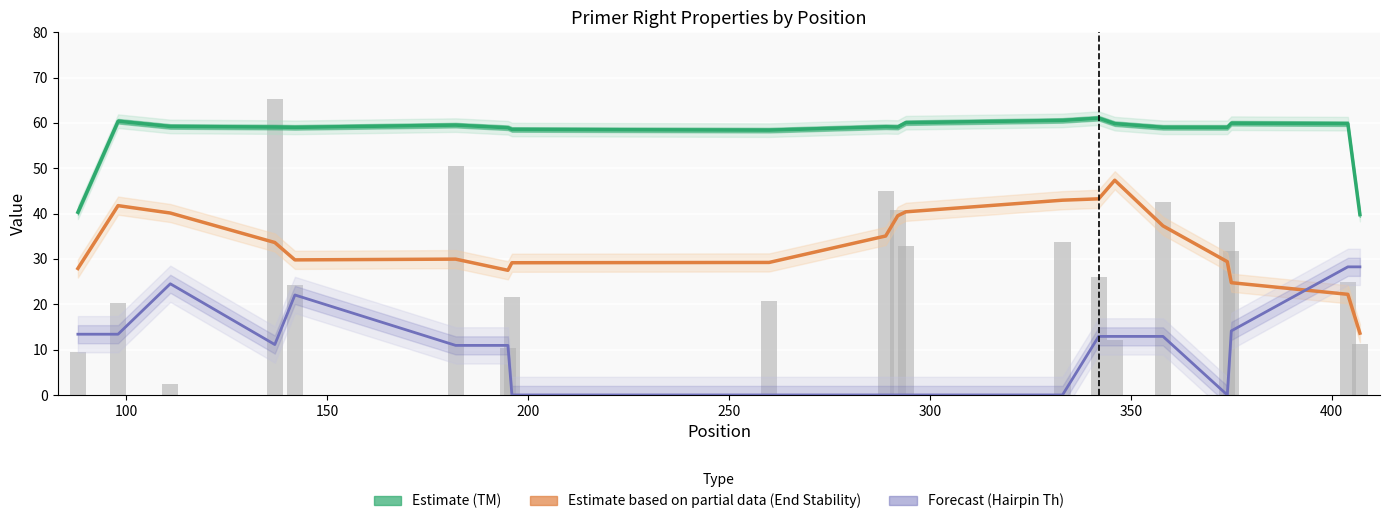

Is it true that Estimate (TM) equals 93.8 at 16?

False